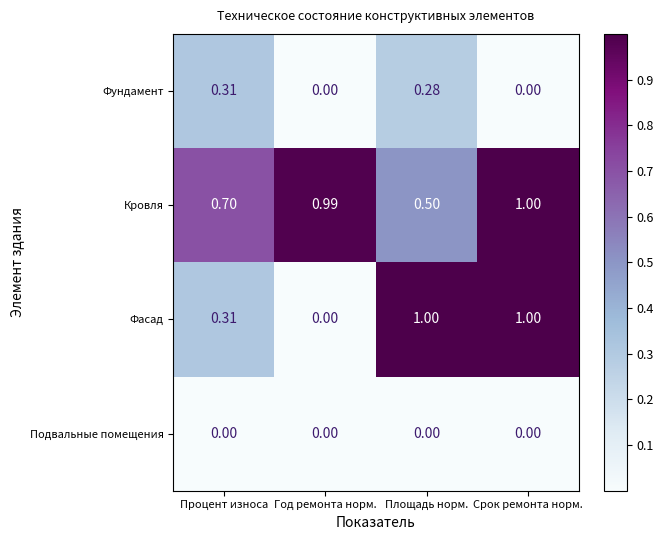

Which series has the largest total across all categories?

Кровля